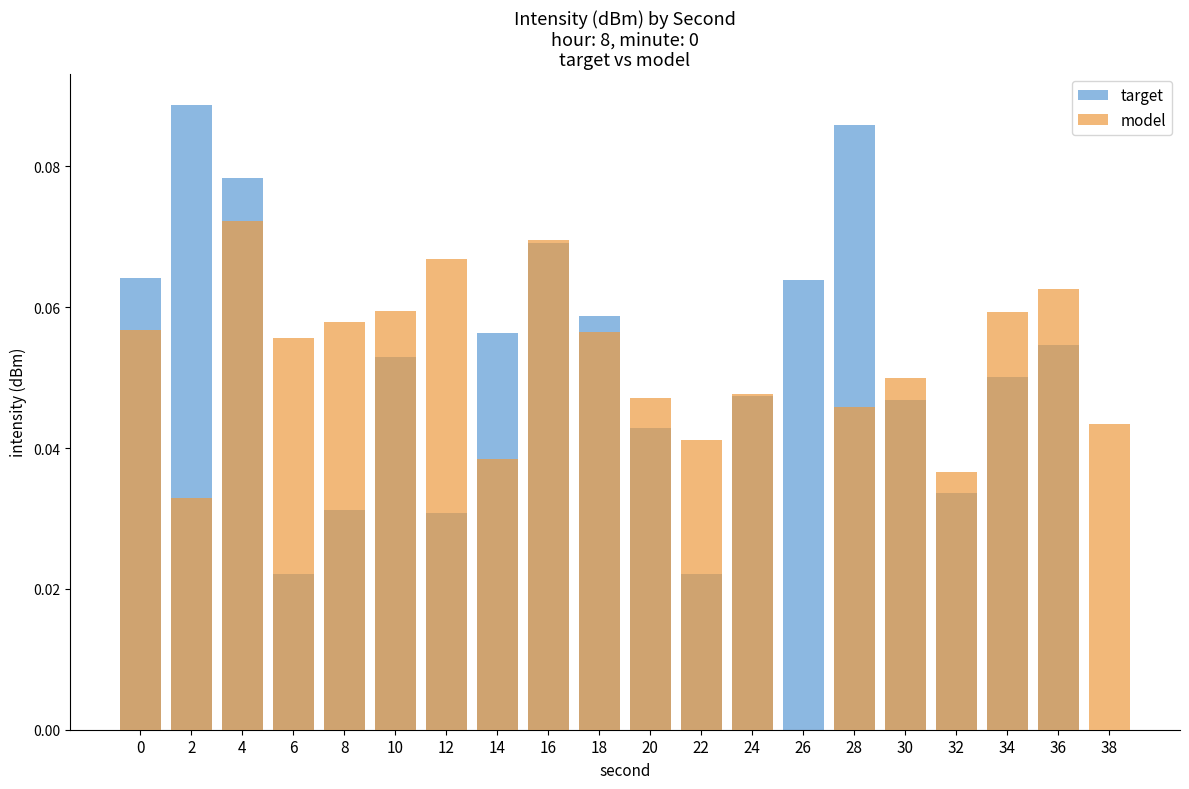

Between 8 and 24, which series saw the biggest shift?

target